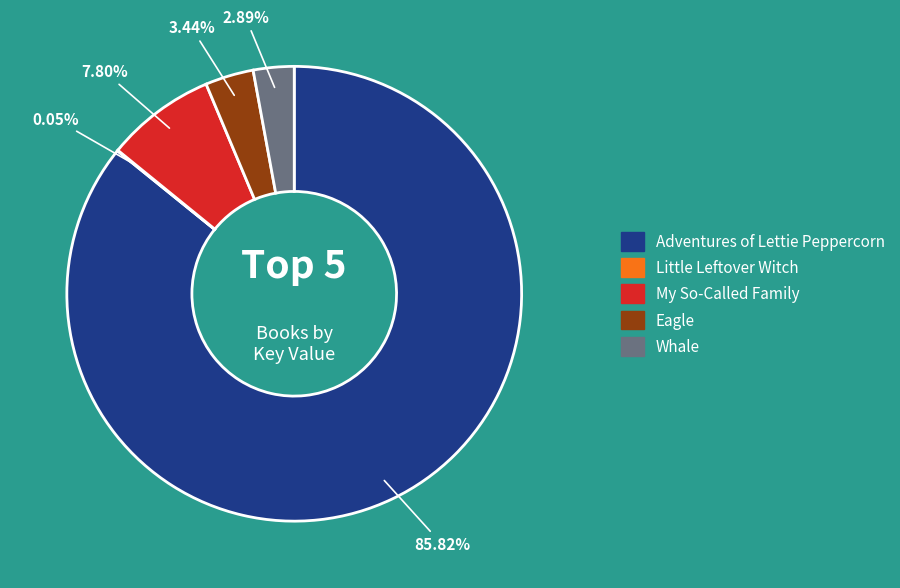

True or false: Adventures of Lettie Peppercorn accounts for 73% of the total.

False